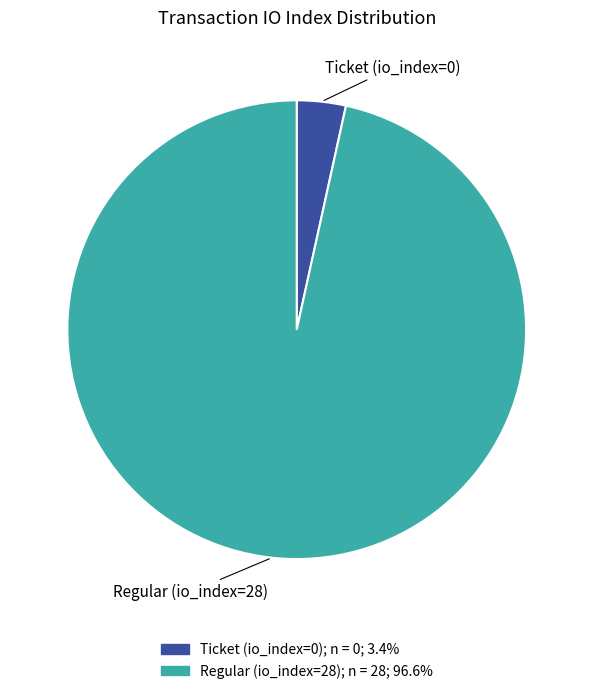

Is there a majority slice in this chart?

Yes